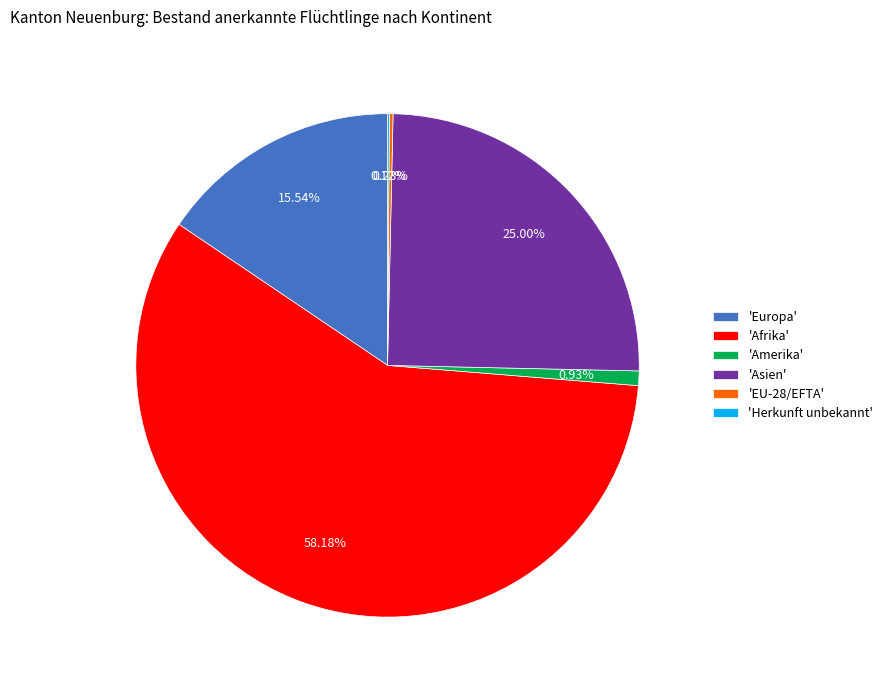

What is the majority slice?

'Afrika'